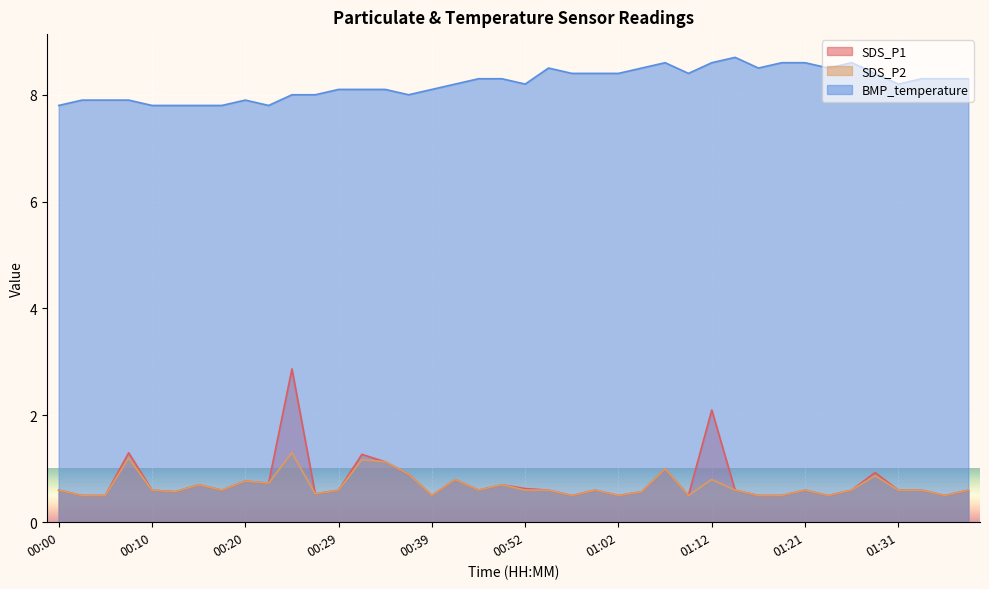

At how many categories does at least one series exceed 0?

40